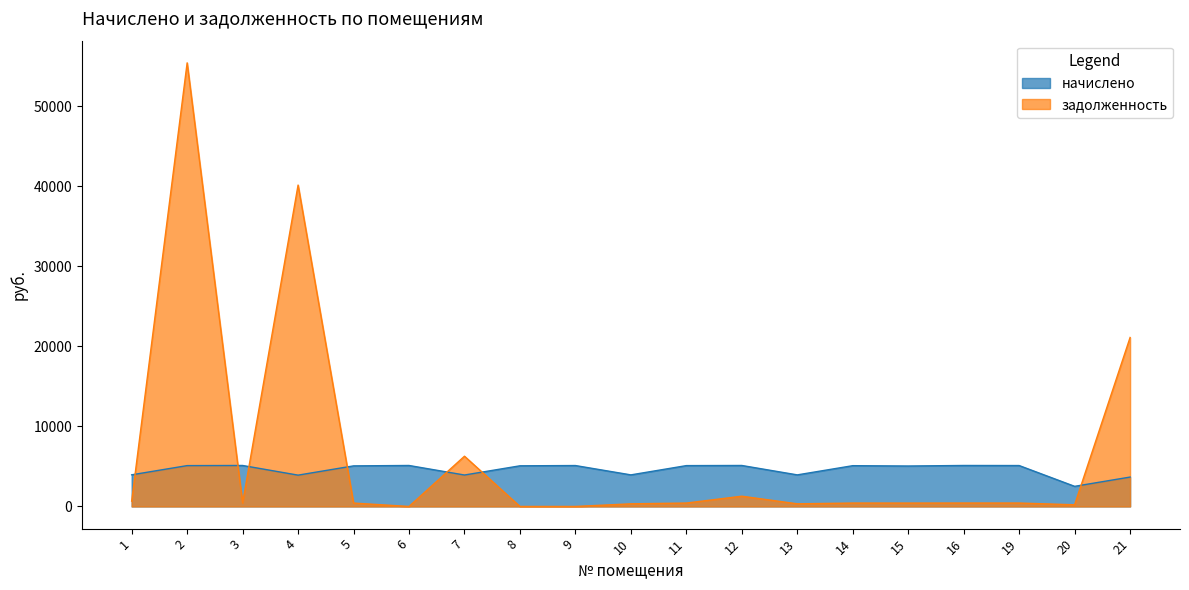

At which category does начислено reach its first local valley?

4